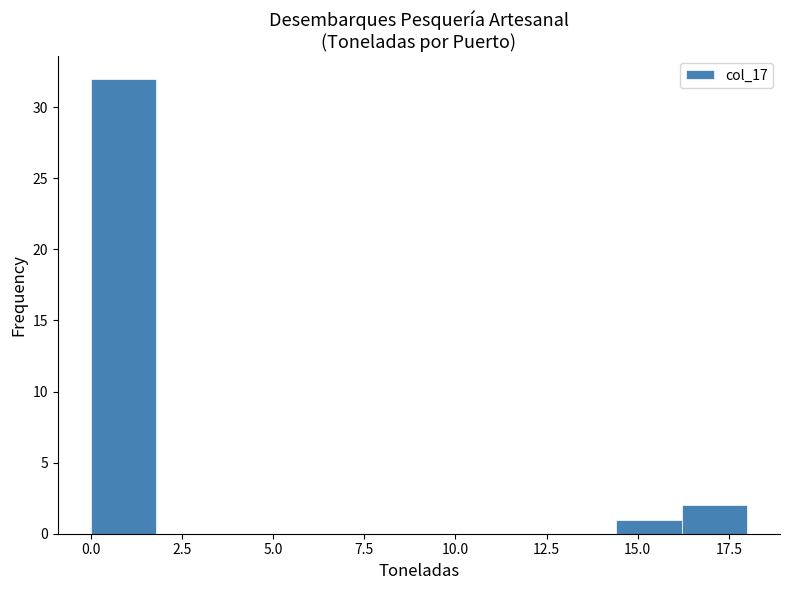

Around what value on the x-axis is the tallest bar? Give the approximate position of its centre, as read against the axis.

1.0